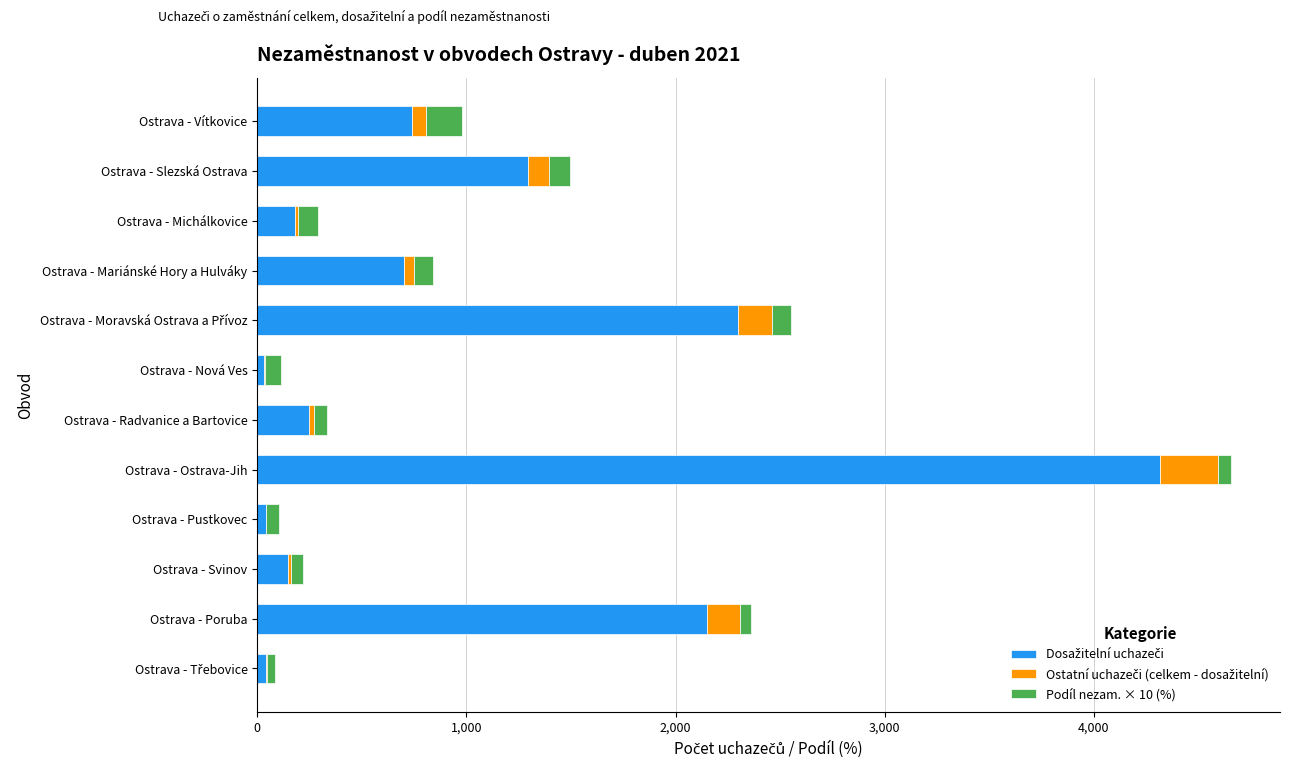

At which category is the sum across all series the highest?

Ostrava - Ostrava-Jih